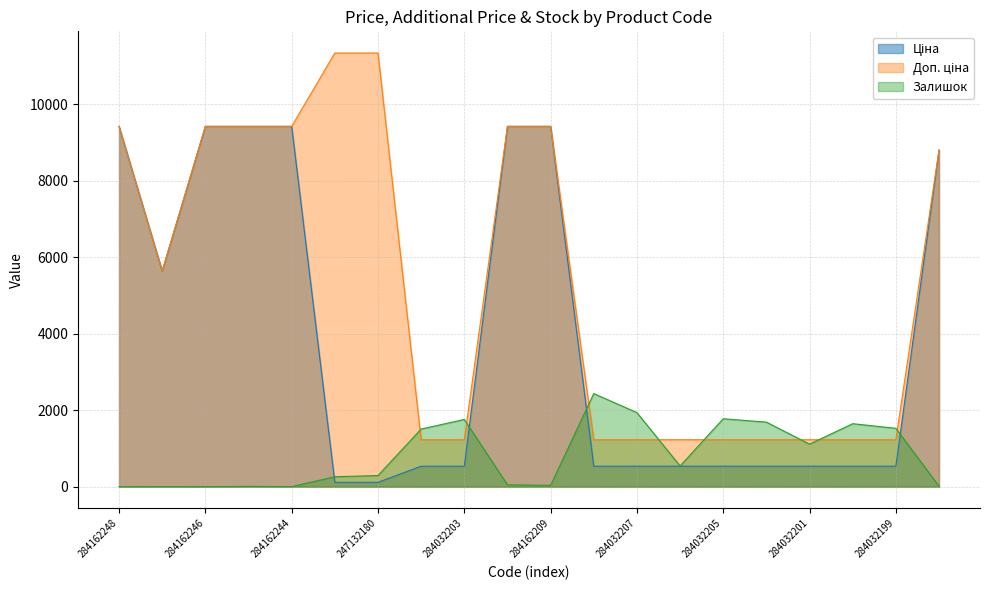

What is the label of the 7th point from the right?

284032206